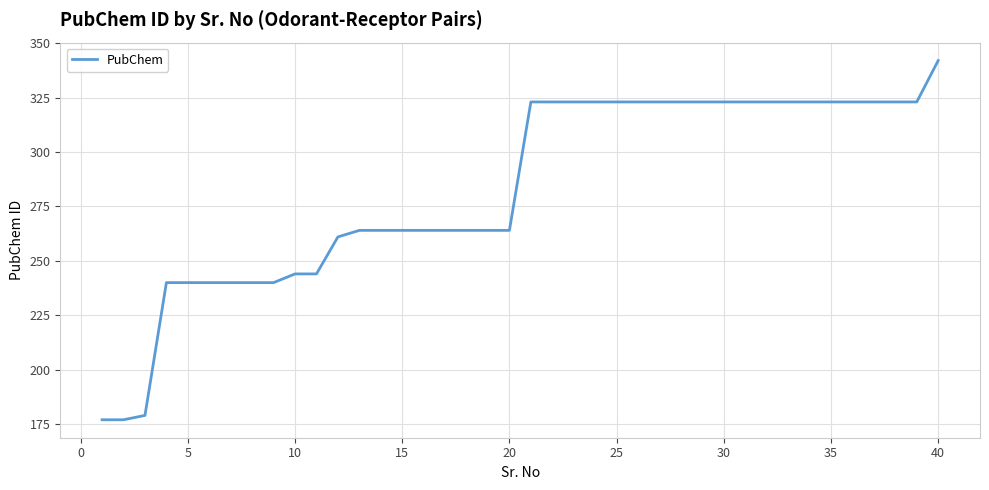

What is the difference between the maximum and minimum values?

165